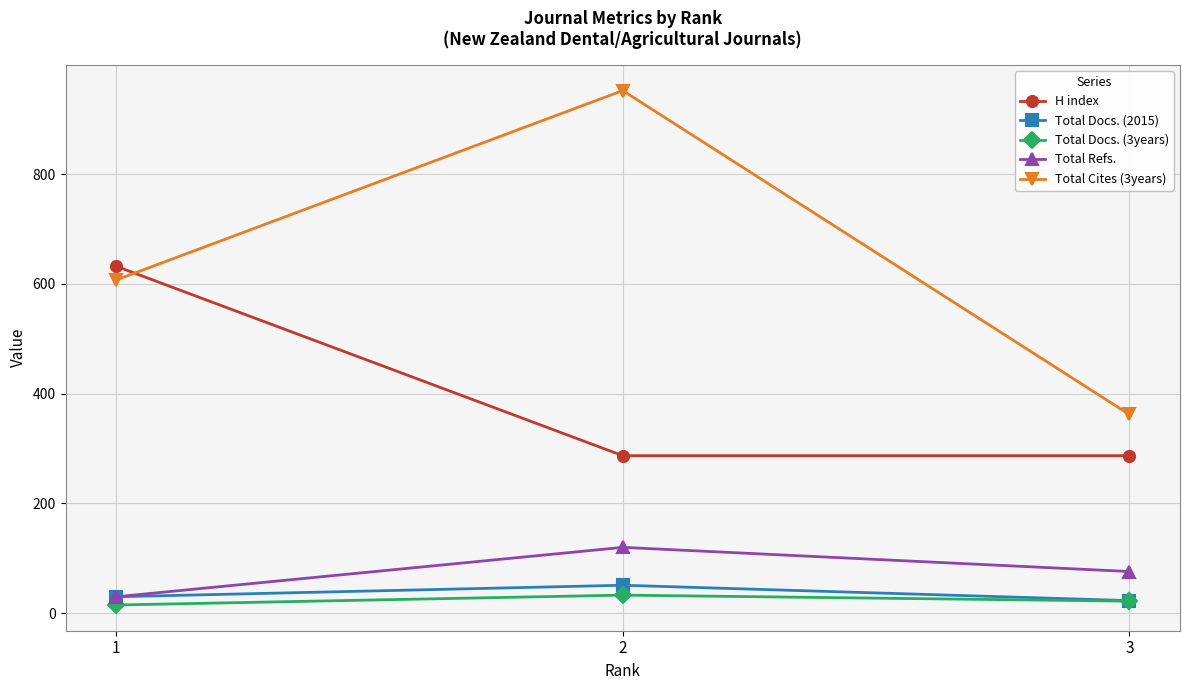

What is the difference between the Total Docs. (2015) values at 1 and 3?

7